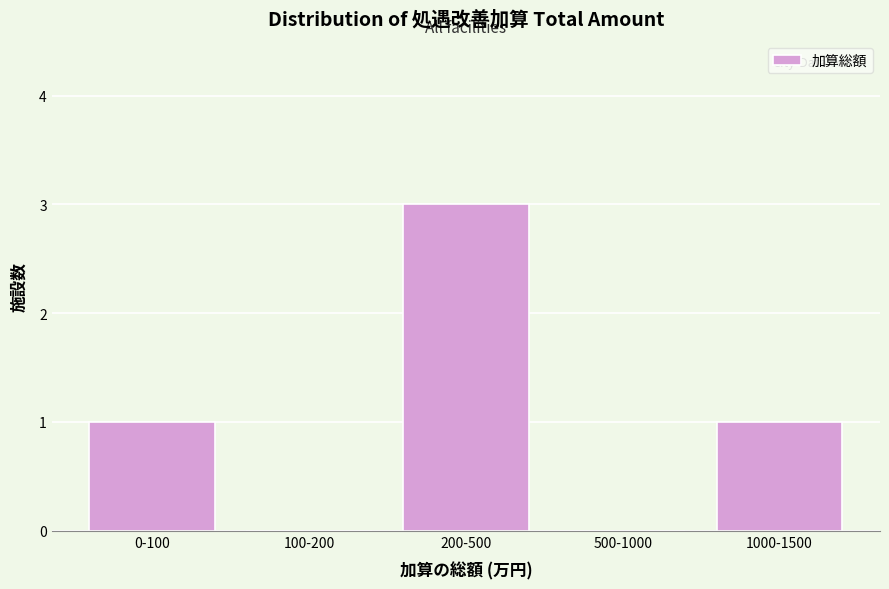

Reading left to right, list all the values displayed in this chart.

0-100=1	100-200=0	200-500=3	500-1000=0	1000-1500=1